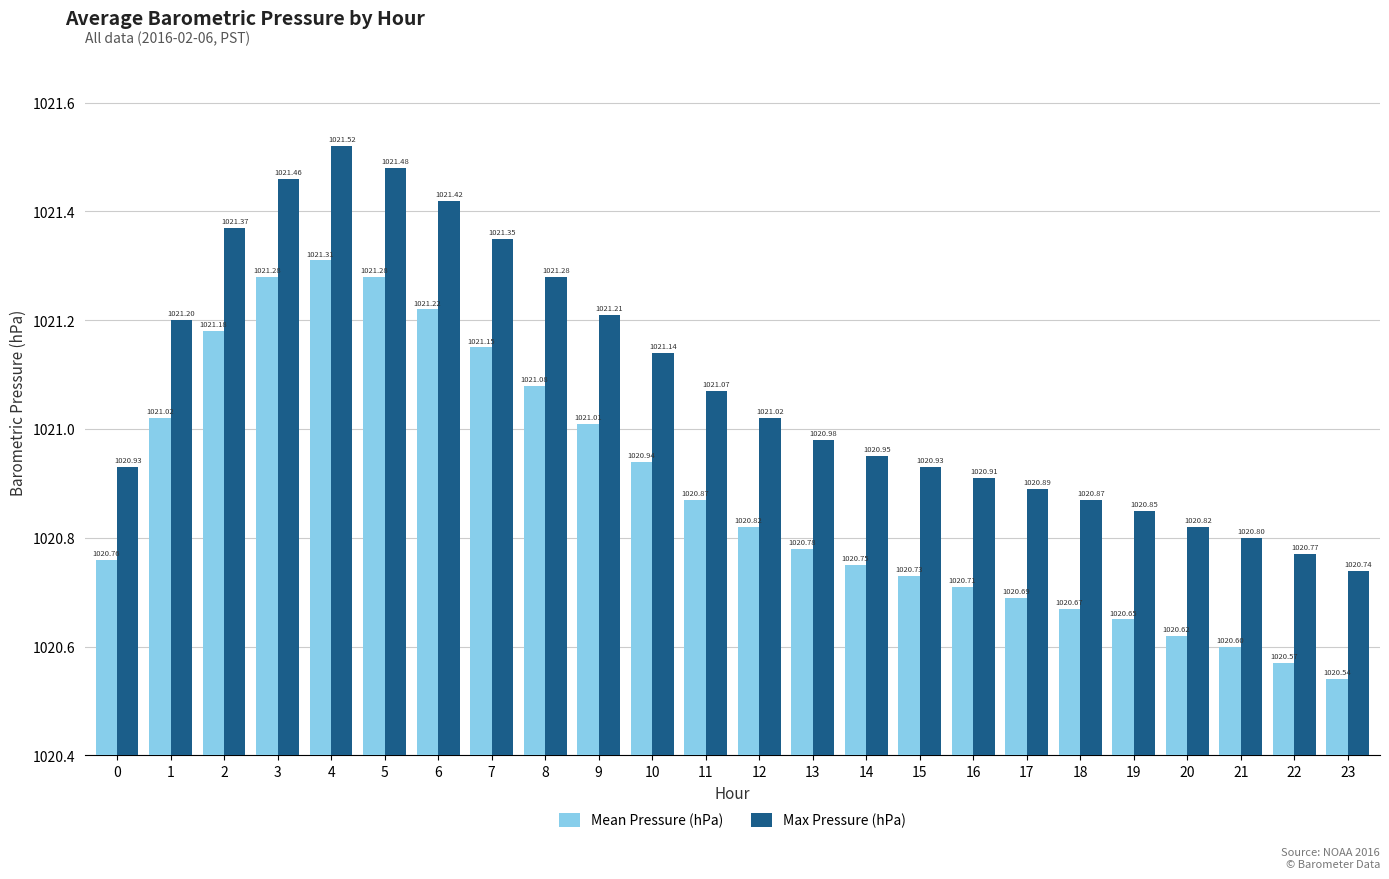

How many data points does each series have?

24